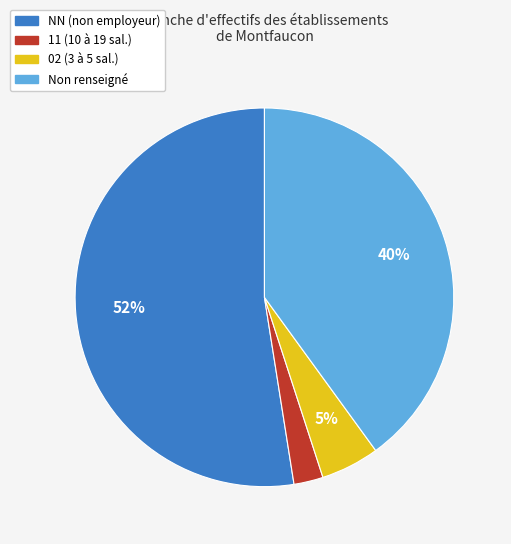

Does any single category account for the majority?

Yes